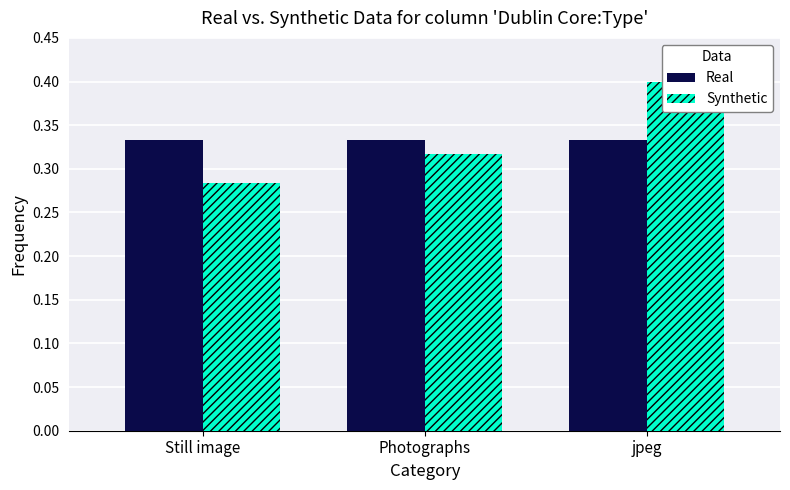

At which label is Real closest to 0?

Still image